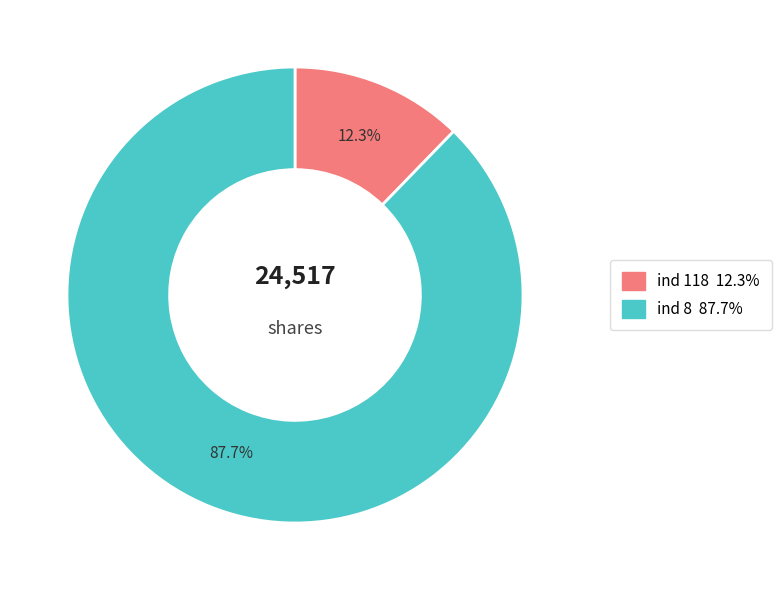

Is there a majority slice in this chart?

Yes